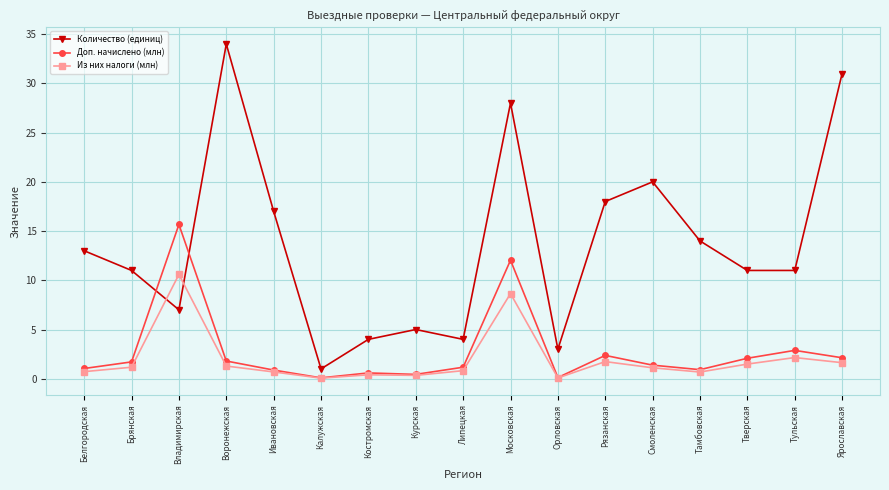

What is the approximate value of Количество (единиц) at Рязанская?

18.0